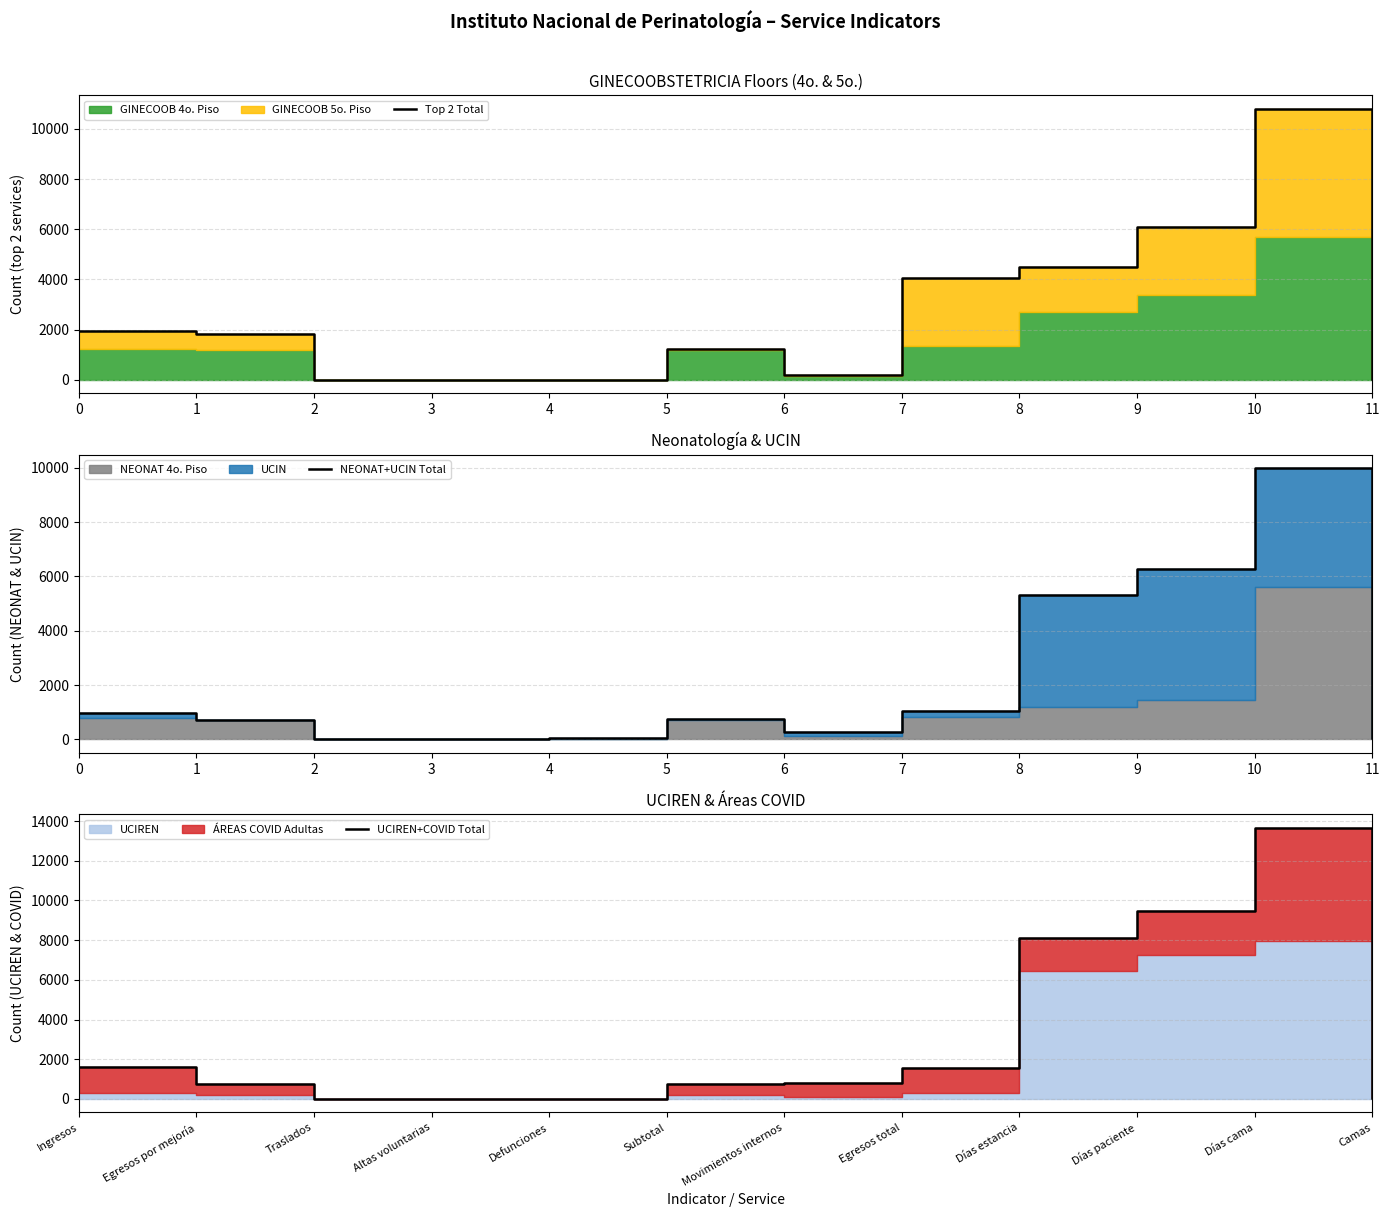

Reading left to right, transcribe all the data shown in this chart.

Top 2 Total: 1936	1846	7	5	0	1246	193	4053	4508	6105	10797	40
NEONAT+UCIN Total: 983	710	12	2	35	759	270	1029	5323	6257	9978	37
UCIREN+COVID Total: 1608	754	8	3	3	768	814	1582	8127	9454	13653	51